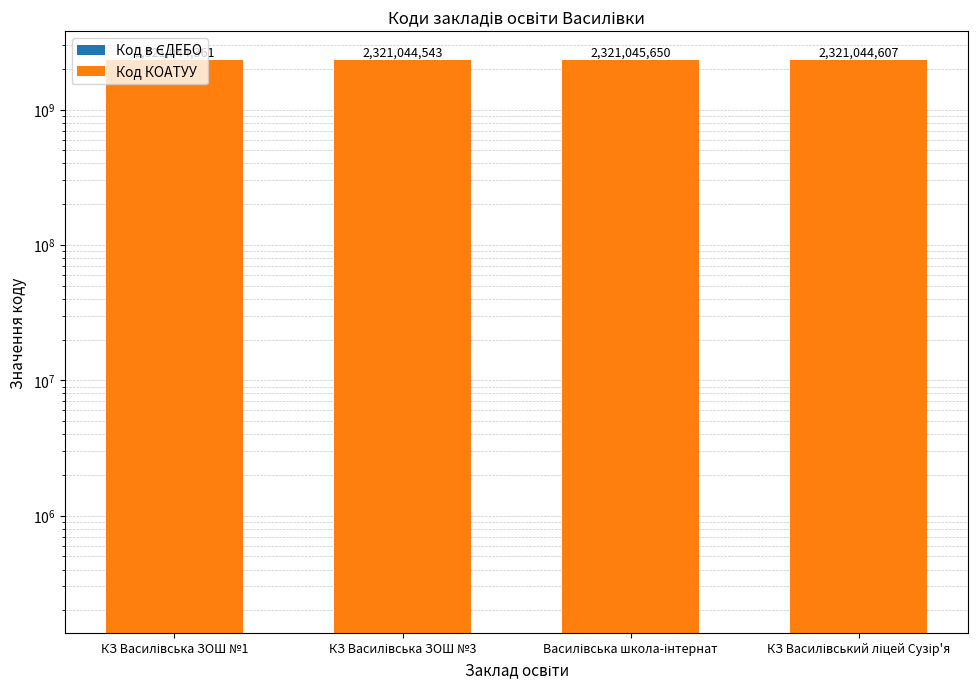

Is it true that Код КОАТУУ equals 2320910100 at КЗ Василівський ліцей Сузір'я?

True